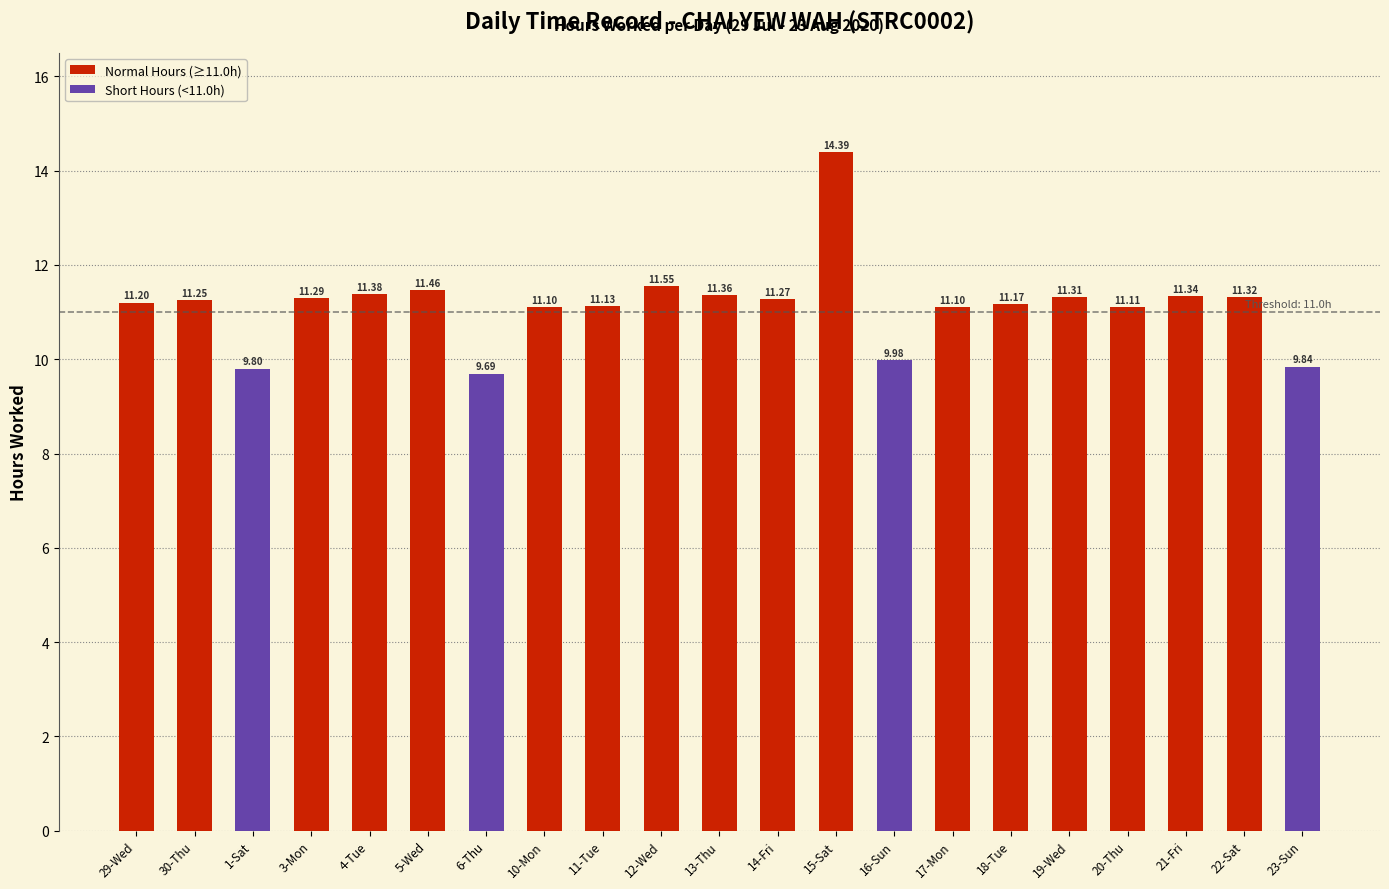

Read the value at 3-Mon.

11.3